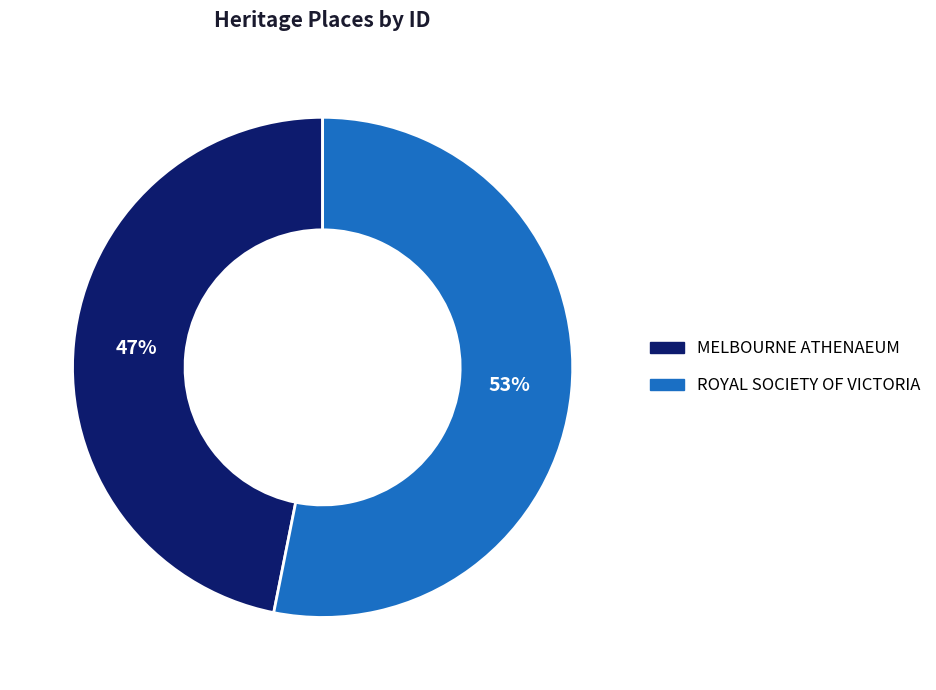

To the nearest percent, what percentage of the pie is MELBOURNE ATHENAEUM?

47%